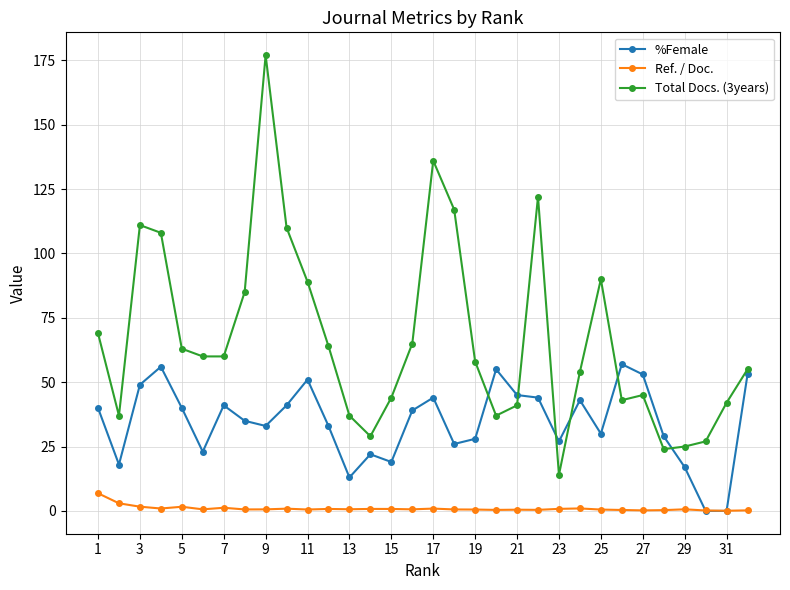

Rank the series by their average value, from lowest to highest.

Ref. / Doc., %Female, Total Docs. (3years)